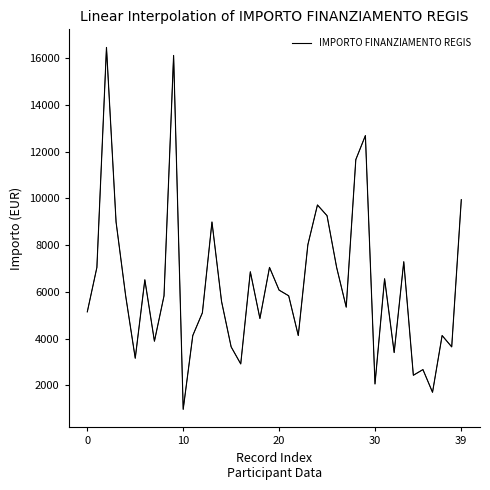

True or false: the data has more than 1 interior local peaks.

True